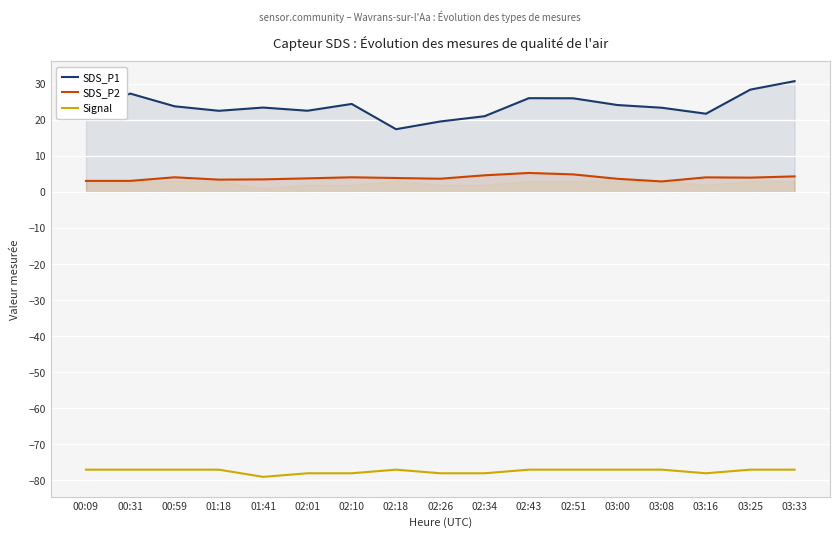

How many lines are shown in the chart?

3